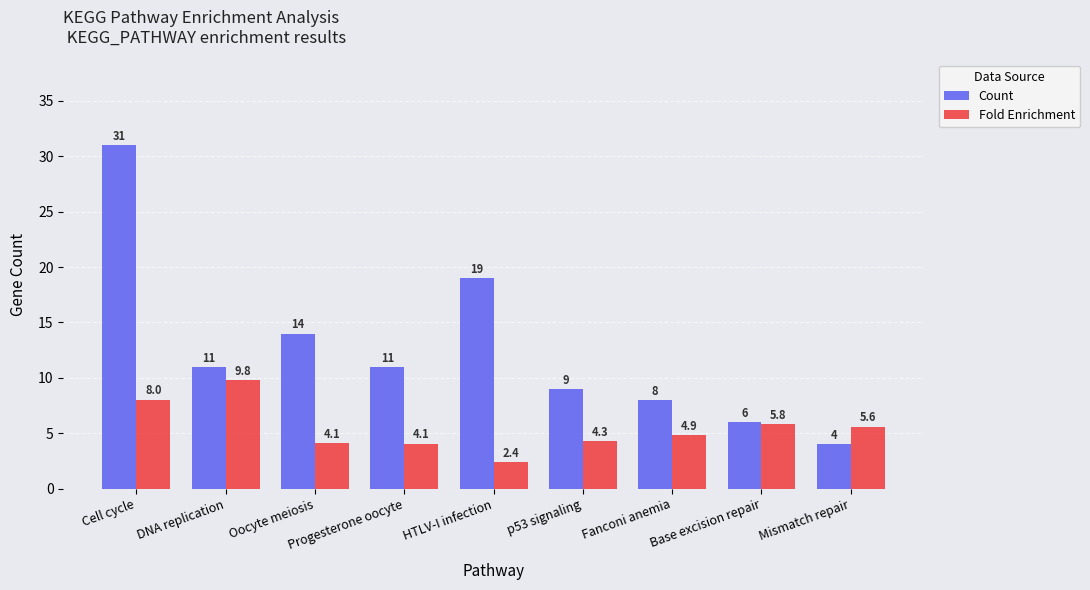

Is the value of Fold Enrichment at Mismatch repair greater than the value of Count at Cell cycle?

No